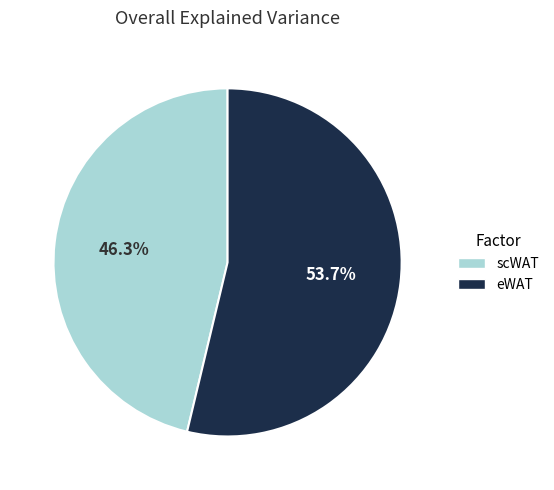

Which slice is the largest?

eWAT